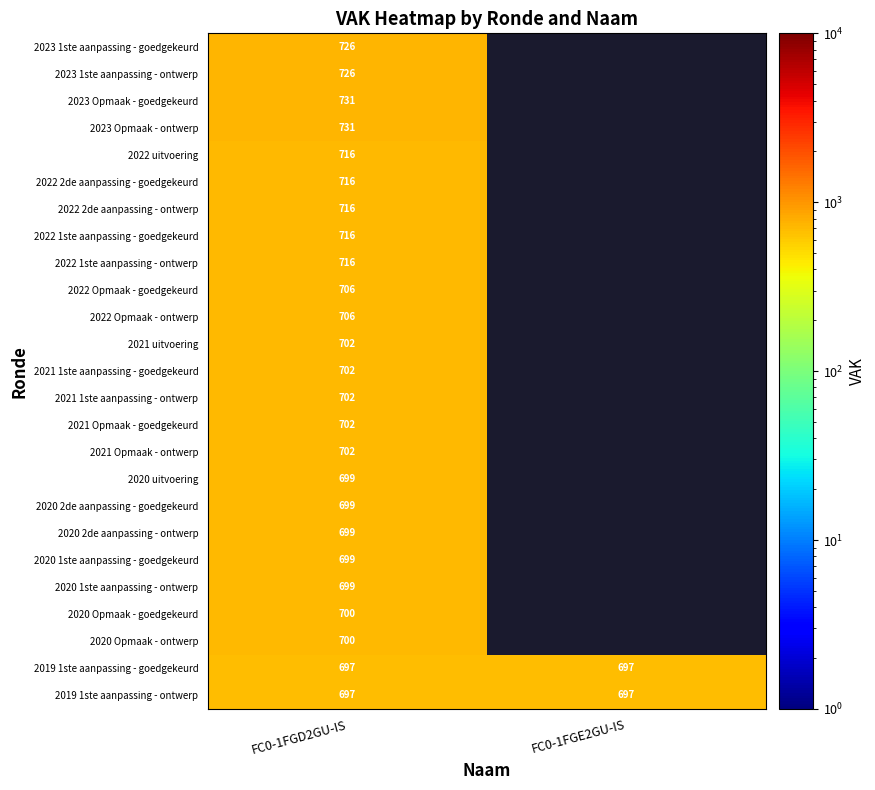

The value of 2023 1ste aanpassing - ontwerp at FC0-1FGD2GU-IS is 726. True or false?

True